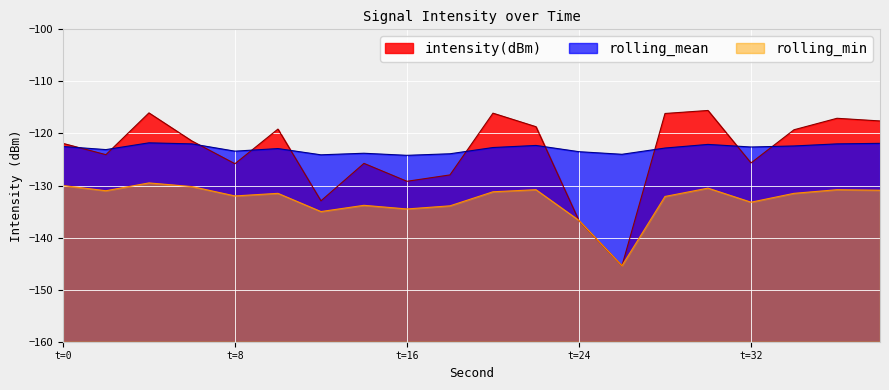

At how many categories does at least one series exceed -119?

7